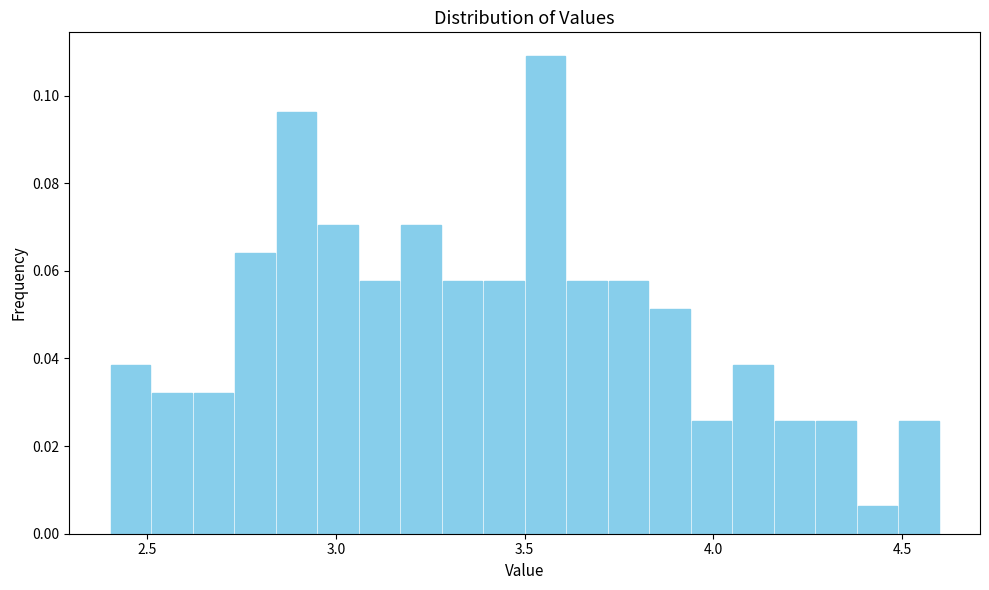

Read against the x-axis, roughly where is the centre of the tallest bar?

3.55